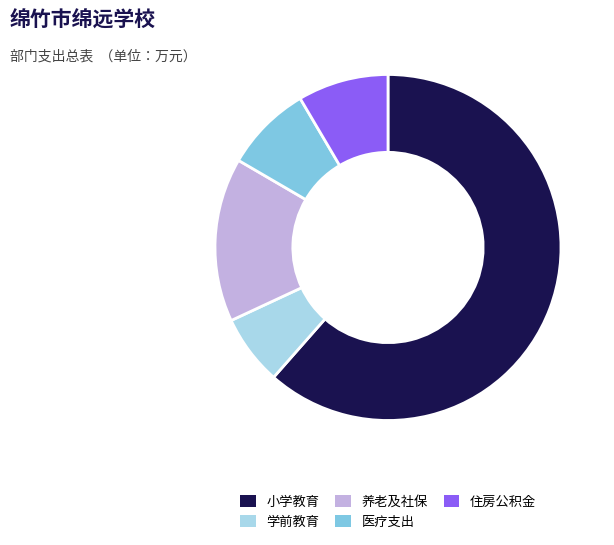

Combined, do 养老及社保 and 小学教育 account for over 50%?

Yes